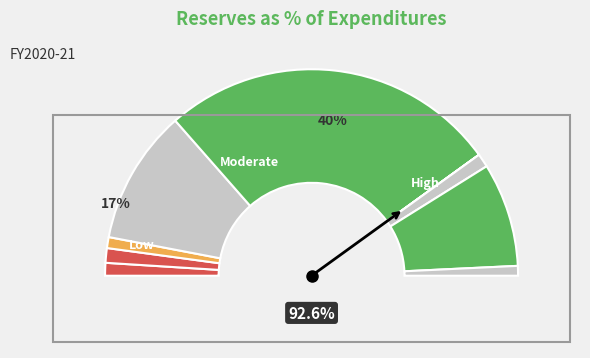

True or false: A8g accounts for 1% of the total.

False